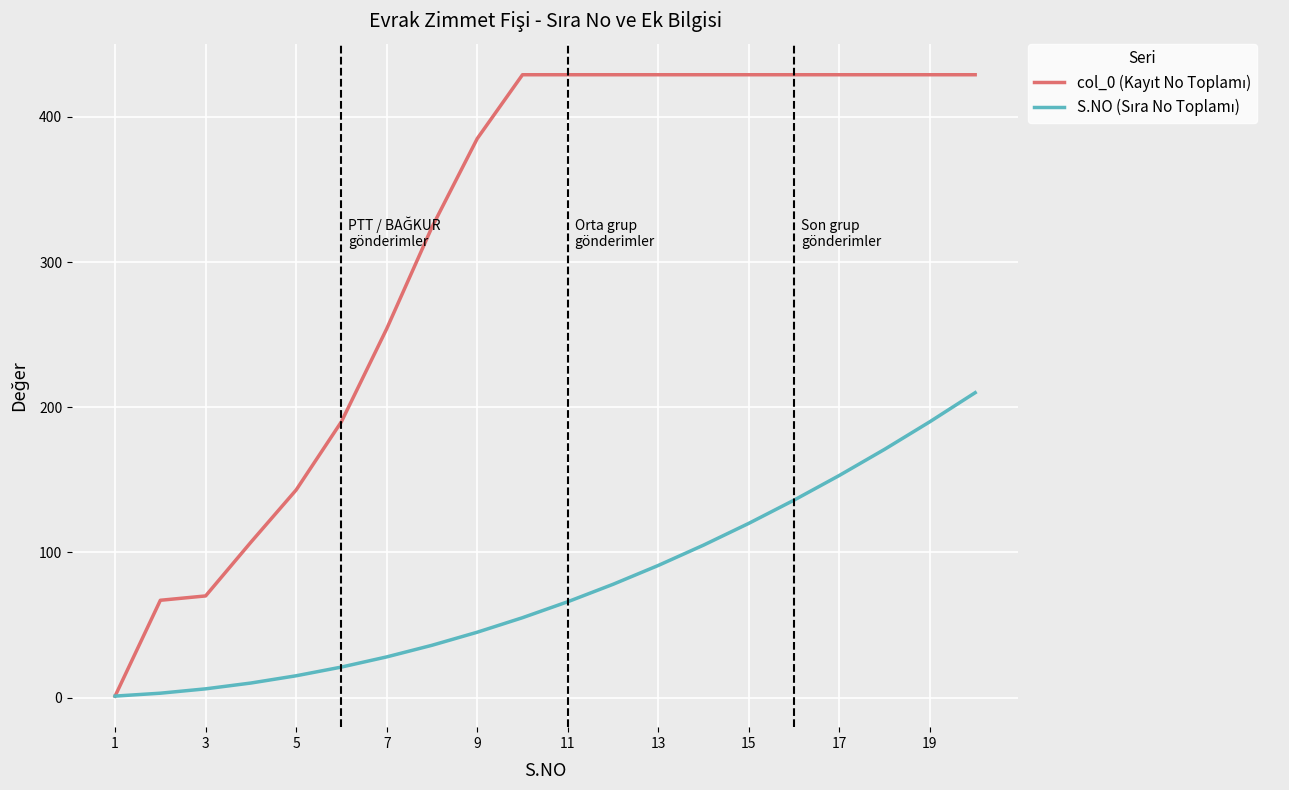

How many lines are shown in the chart?

2